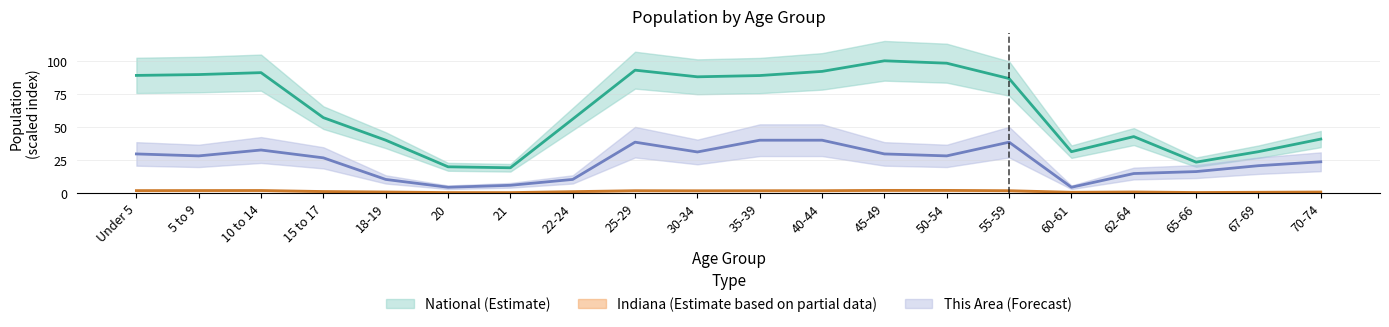

True or false: National has a value of 19.2 at 21.

True